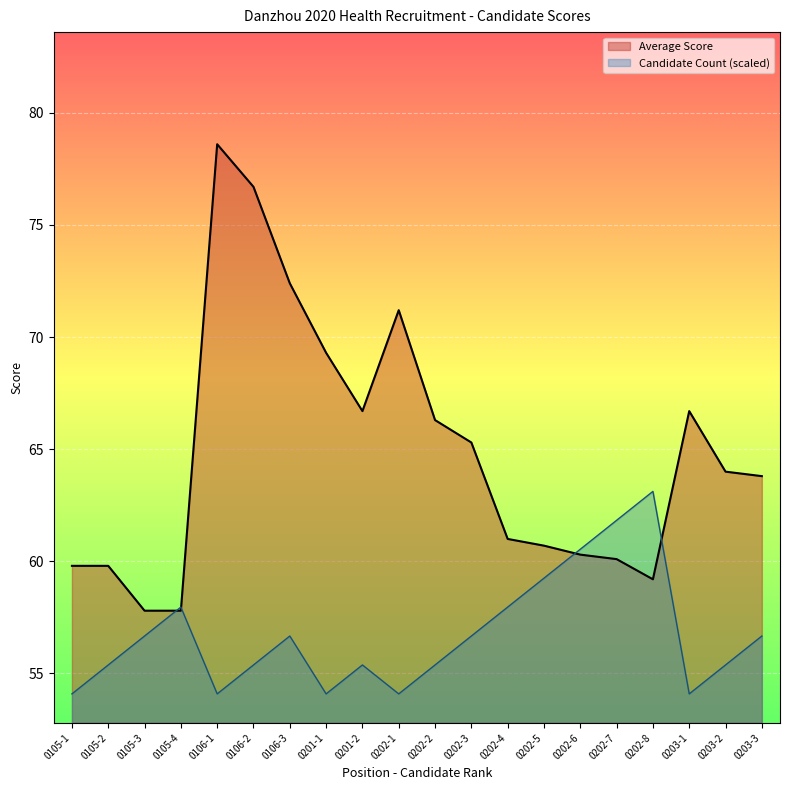

Count the number of data series in this chart.

2